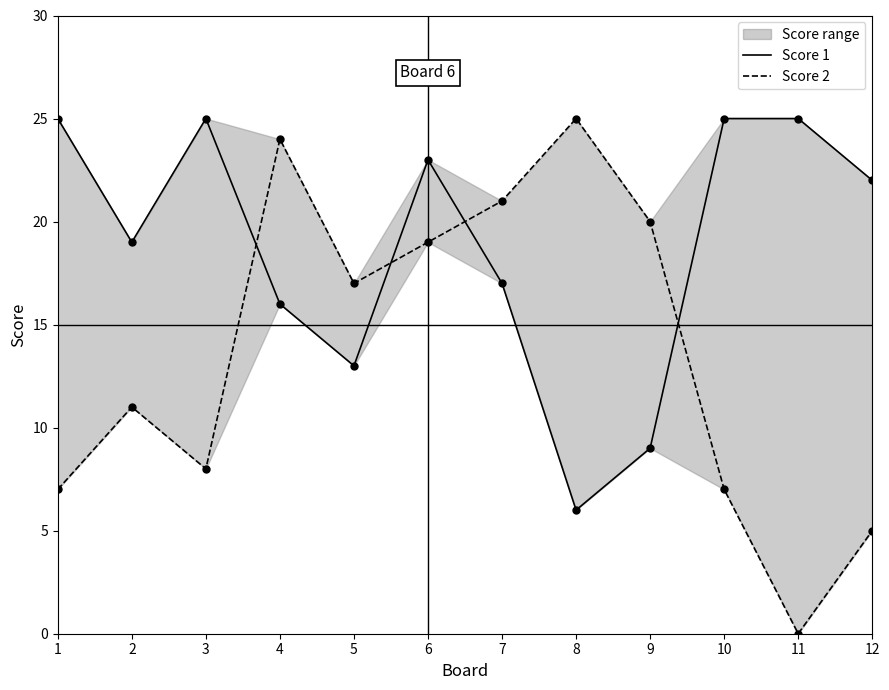

At how many categories does at least one series exceed 12?

12